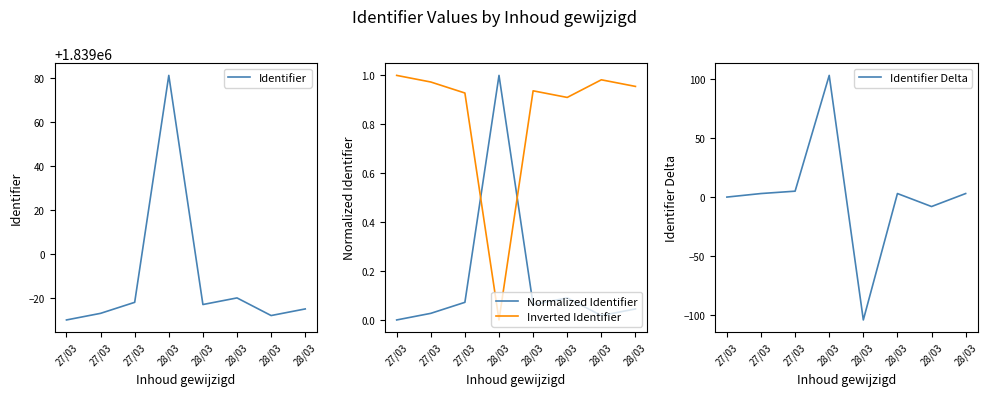

At which label does Identifier first exceed 1838977?

27/03